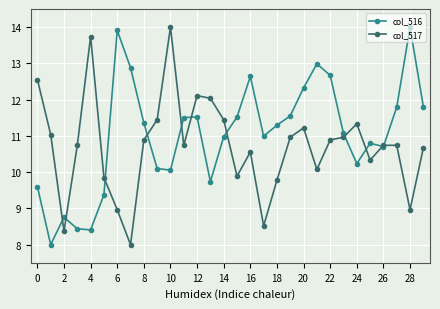

List the series in order of their overall mean, lowest first.

col_517, col_516